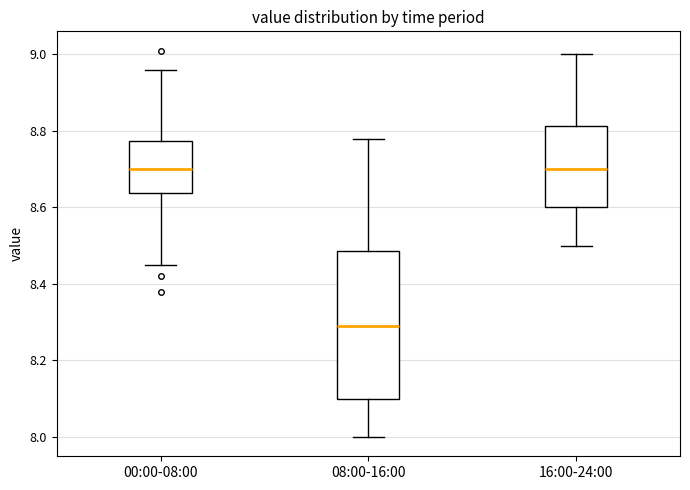

Reading left to right, read every box against the y-axis: the position of its median line, the range the box covers, and the ends of its whiskers. The values are not printed on the chart, so give them approximately, as read against the axis.

00:00-08:00: median 8.70, box 8.64 to 8.78, whiskers 8.46 to 8.96
08:00-16:00: median 8.30, box 8.10 to 8.48, whiskers 8.00 to 8.78
16:00-24:00: median 8.70, box 8.60 to 8.82, whiskers 8.50 to 9.00